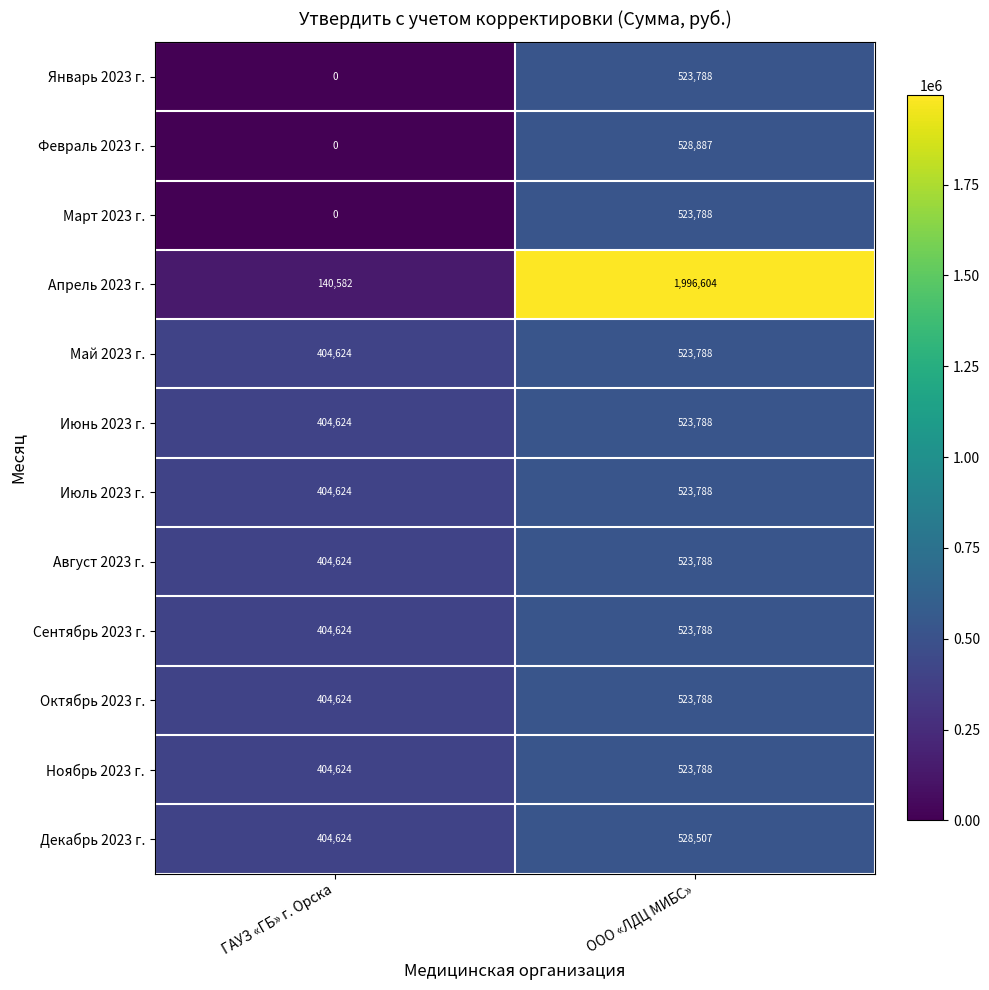

How many values in the Апрель 2023 г. series are below 1996604?

1